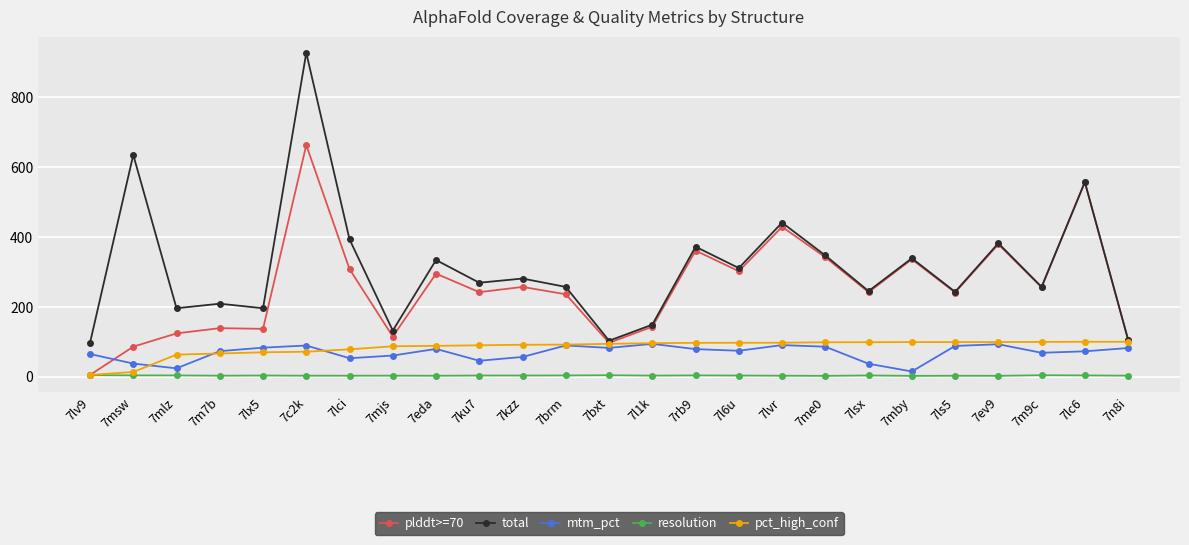

What is the minimum value for resolution?

2.4